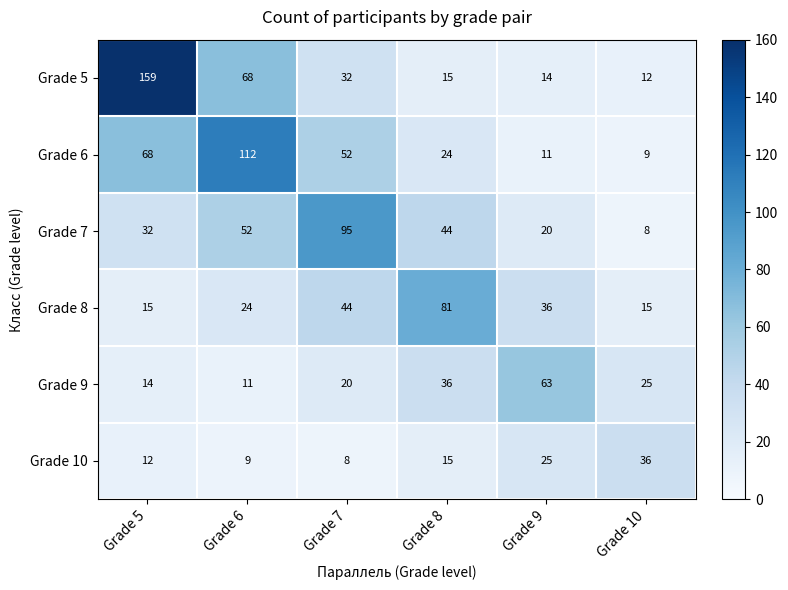

At which category is the sum across all series the highest?

Grade 5